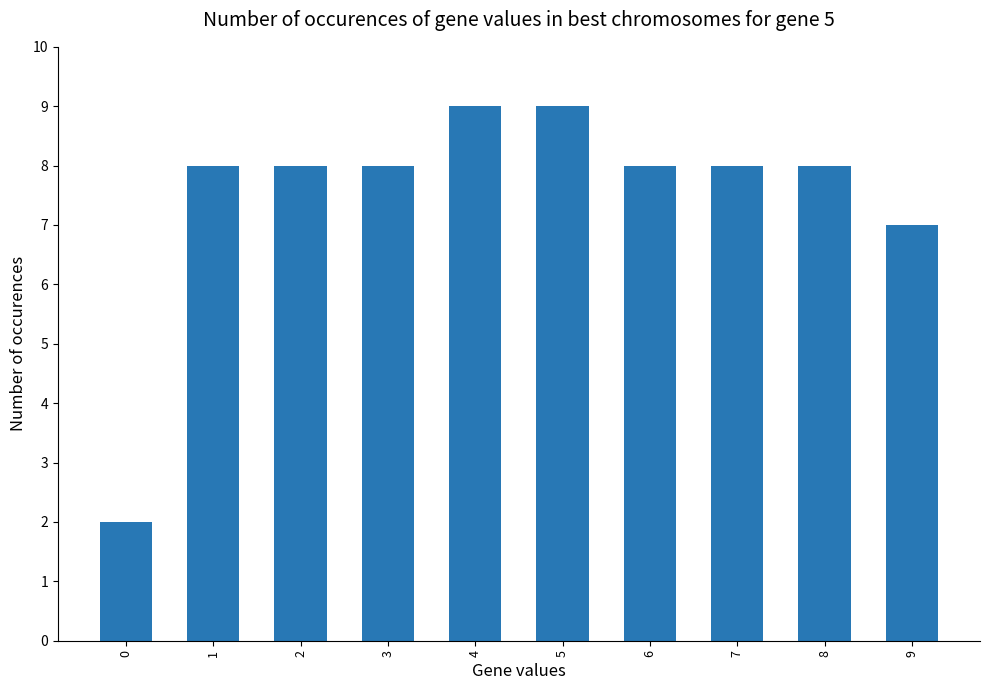

True or false: the data shows 8 at 7.

True